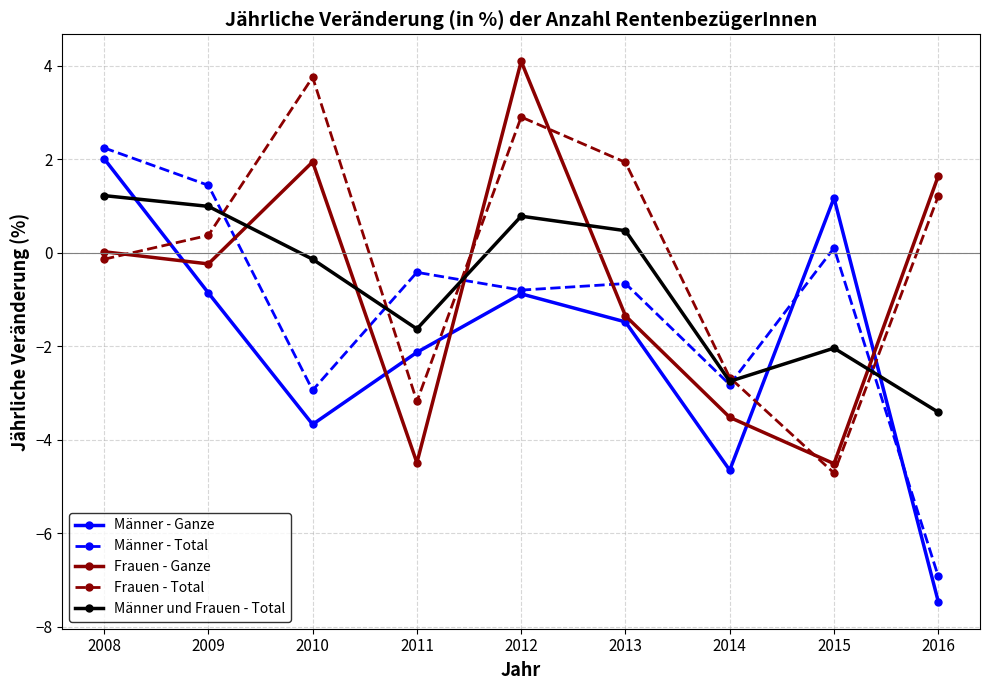

What are all the series names shown in the legend?

Männer - Ganze, Männer - Total, Frauen - Ganze, Frauen - Total, Männer und Frauen - Total